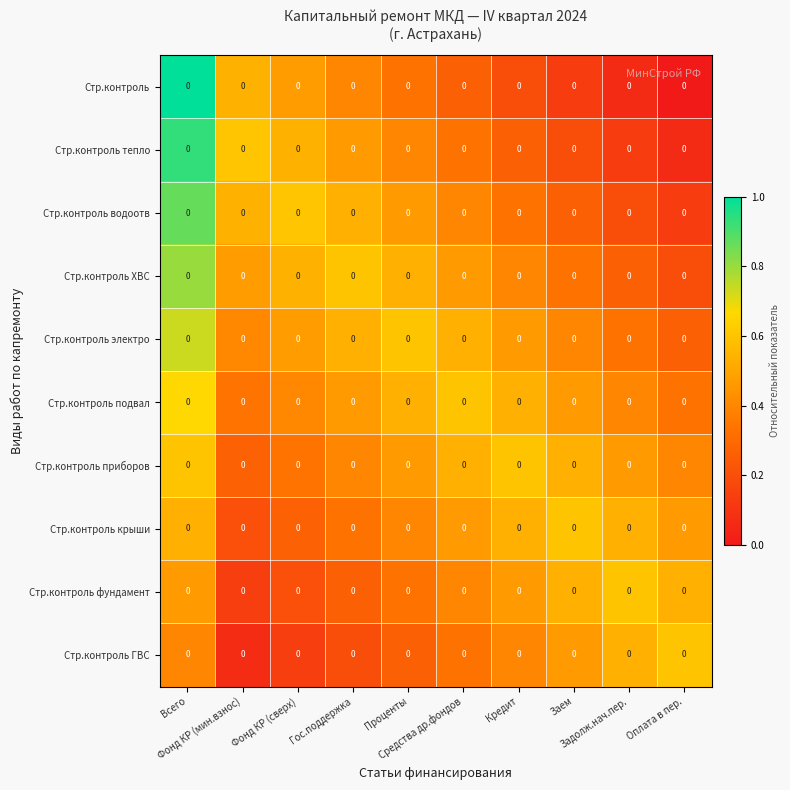

Reading left to right, list all the values displayed in this chart.

Стр.контроль: Всего=0.0	Фонд КР (мин.взнос)=0.0	Фонд КР (сверх)=0.0	Гос.поддержка=0.0	Проценты=0.0	Средства др.фондов=0.0	Кредит=0.0	Заем=0.0	Задолж.нач.пер.=0.0	Оплата в пер.=0.0
Стр.контроль тепло: Всего=0.0	Фонд КР (мин.взнос)=0.0	Фонд КР (сверх)=0.0	Гос.поддержка=0.0	Проценты=0.0	Средства др.фондов=0.0	Кредит=0.0	Заем=0.0	Задолж.нач.пер.=0.0	Оплата в пер.=0.0
Стр.контроль водоотв: Всего=0.0	Фонд КР (мин.взнос)=0.0	Фонд КР (сверх)=0.0	Гос.поддержка=0.0	Проценты=0.0	Средства др.фондов=0.0	Кредит=0.0	Заем=0.0	Задолж.нач.пер.=0.0	Оплата в пер.=0.0
Стр.контроль ХВС: Всего=0.0	Фонд КР (мин.взнос)=0.0	Фонд КР (сверх)=0.0	Гос.поддержка=0.0	Проценты=0.0	Средства др.фондов=0.0	Кредит=0.0	Заем=0.0	Задолж.нач.пер.=0.0	Оплата в пер.=0.0
Стр.контроль электро: Всего=0.0	Фонд КР (мин.взнос)=0.0	Фонд КР (сверх)=0.0	Гос.поддержка=0.0	Проценты=0.0	Средства др.фондов=0.0	Кредит=0.0	Заем=0.0	Задолж.нач.пер.=0.0	Оплата в пер.=0.0
Стр.контроль подвал: Всего=0.0	Фонд КР (мин.взнос)=0.0	Фонд КР (сверх)=0.0	Гос.поддержка=0.0	Проценты=0.0	Средства др.фондов=0.0	Кредит=0.0	Заем=0.0	Задолж.нач.пер.=0.0	Оплата в пер.=0.0
Стр.контроль приборов: Всего=0.0	Фонд КР (мин.взнос)=0.0	Фонд КР (сверх)=0.0	Гос.поддержка=0.0	Проценты=0.0	Средства др.фондов=0.0	Кредит=0.0	Заем=0.0	Задолж.нач.пер.=0.0	Оплата в пер.=0.0
Стр.контроль крыши: Всего=0.0	Фонд КР (мин.взнос)=0.0	Фонд КР (сверх)=0.0	Гос.поддержка=0.0	Проценты=0.0	Средства др.фондов=0.0	Кредит=0.0	Заем=0.0	Задолж.нач.пер.=0.0	Оплата в пер.=0.0
Стр.контроль фундамент: Всего=0.0	Фонд КР (мин.взнос)=0.0	Фонд КР (сверх)=0.0	Гос.поддержка=0.0	Проценты=0.0	Средства др.фондов=0.0	Кредит=0.0	Заем=0.0	Задолж.нач.пер.=0.0	Оплата в пер.=0.0
Стр.контроль ГВС: Всего=0.0	Фонд КР (мин.взнос)=0.0	Фонд КР (сверх)=0.0	Гос.поддержка=0.0	Проценты=0.0	Средства др.фондов=0.0	Кредит=0.0	Заем=0.0	Задолж.нач.пер.=0.0	Оплата в пер.=0.0